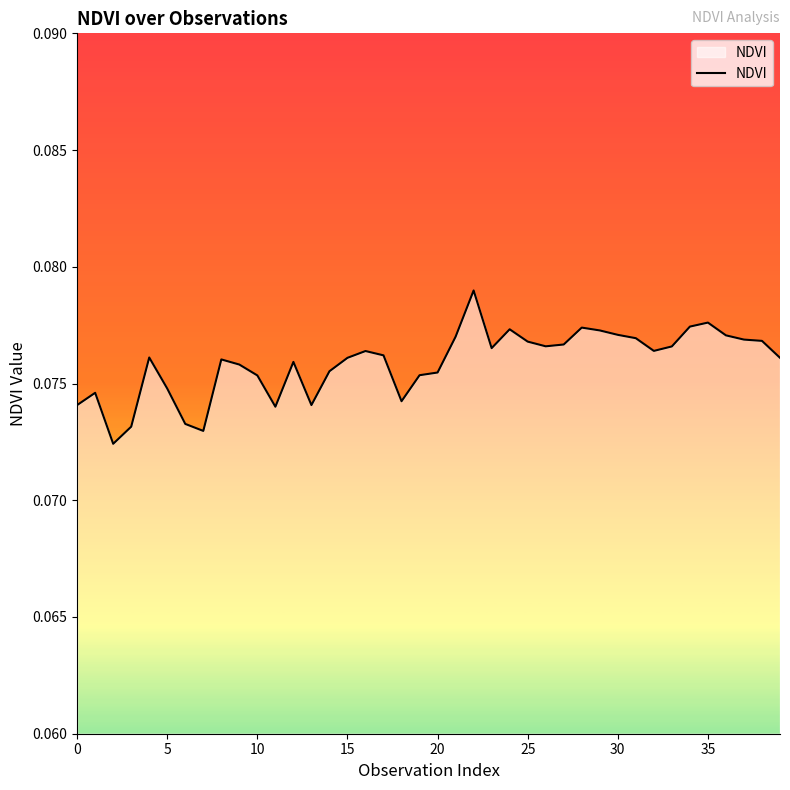

Does the chart display data point markers on the line(s)?

No